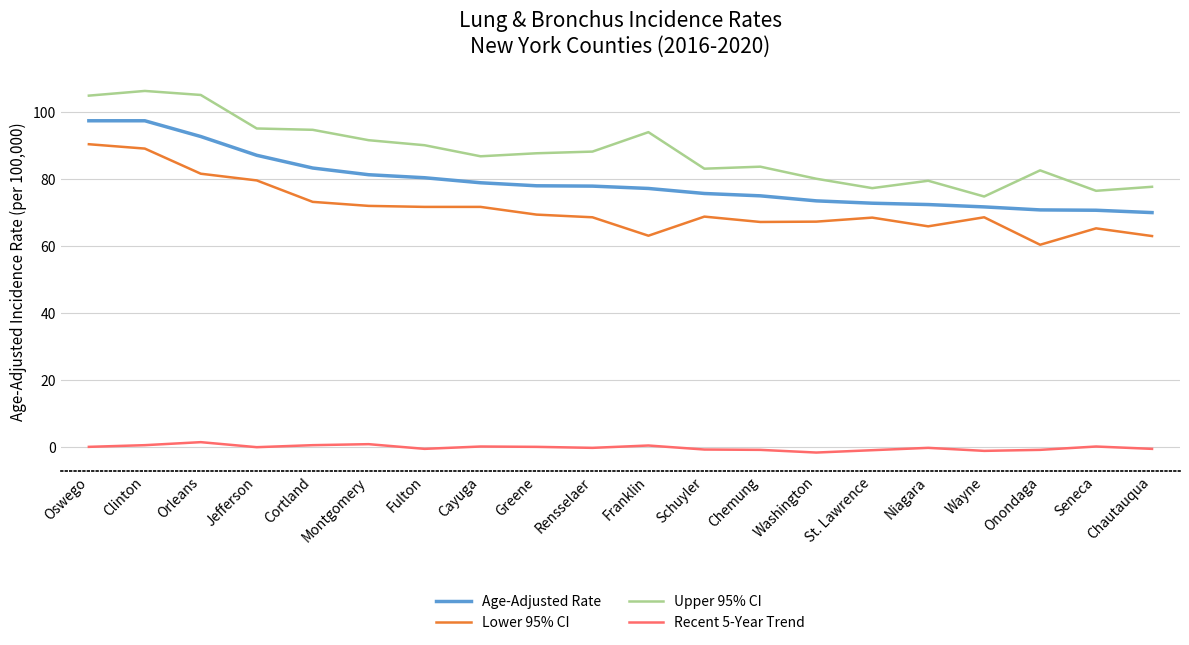

What position from the right is Franklin?

10